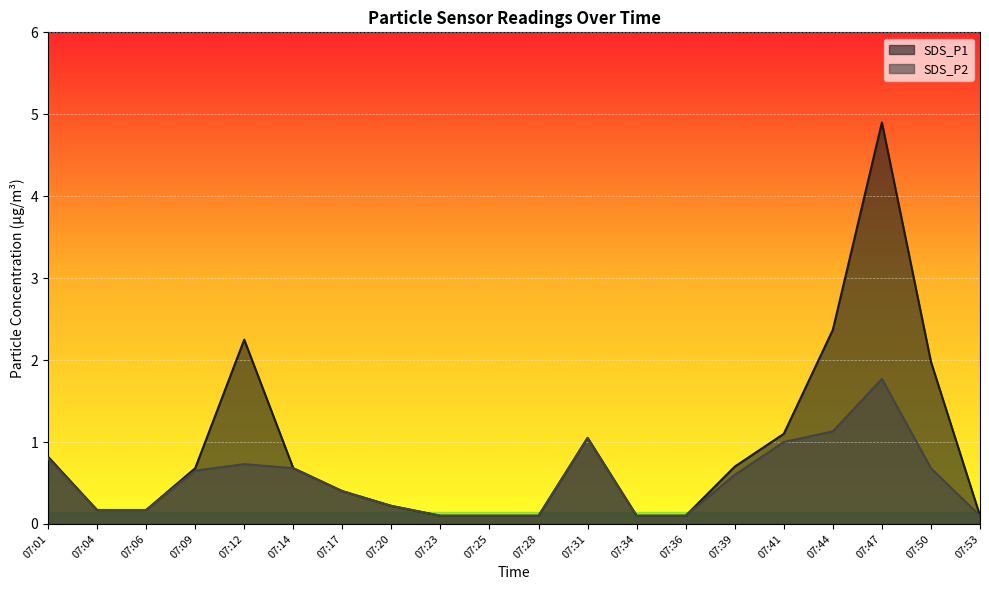

True or false: SDS_P2 has a value of 0.1 at 07:36.

True